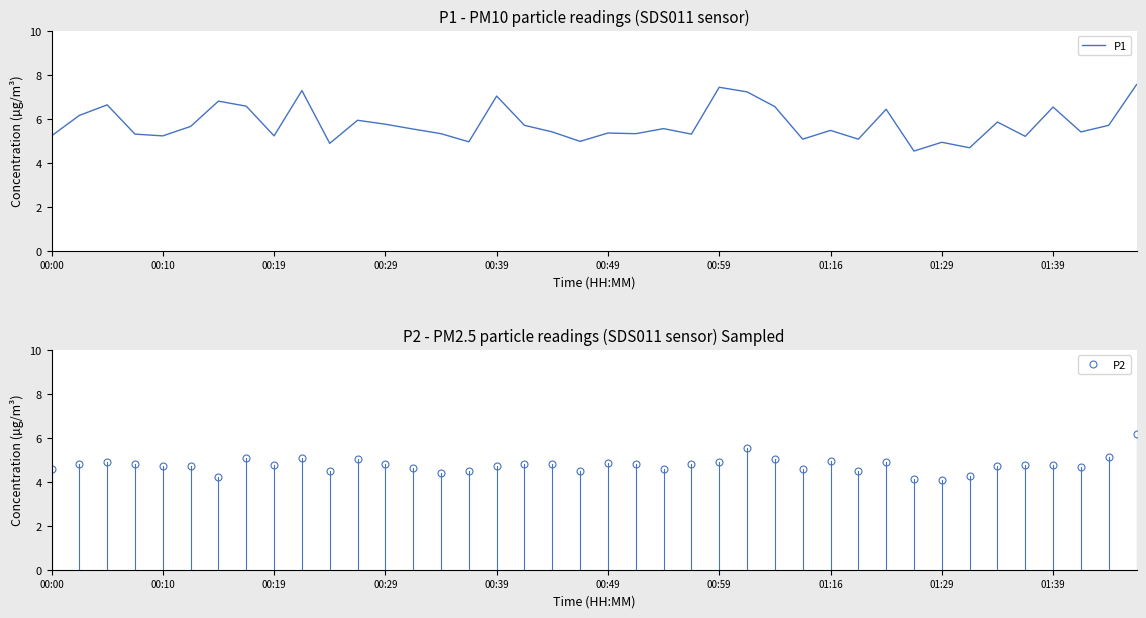

Which series has the widest spread of values?

P1